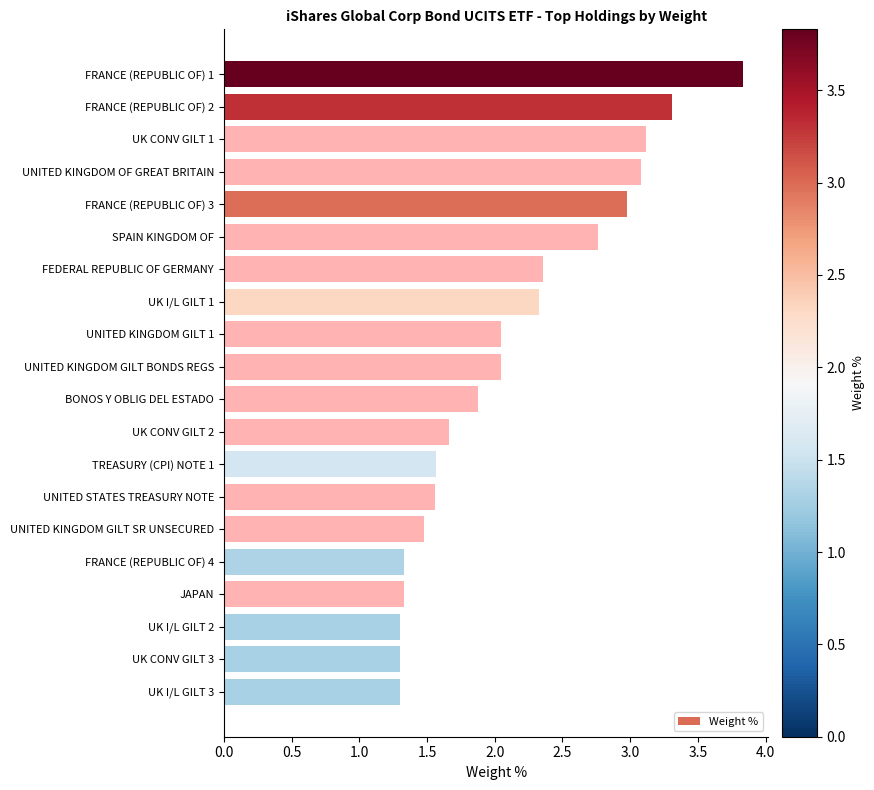

How many values are below 2?

10